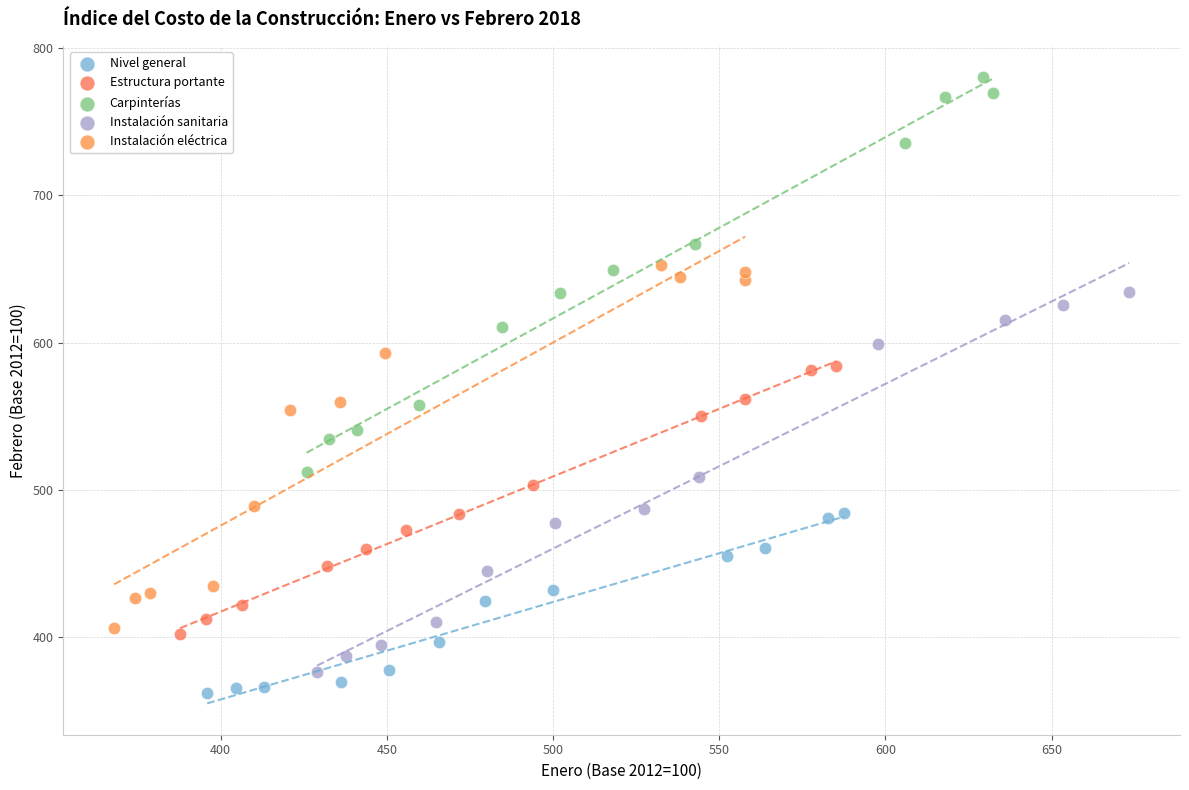

Which series reaches the minimum Y coordinate?

Nivel general